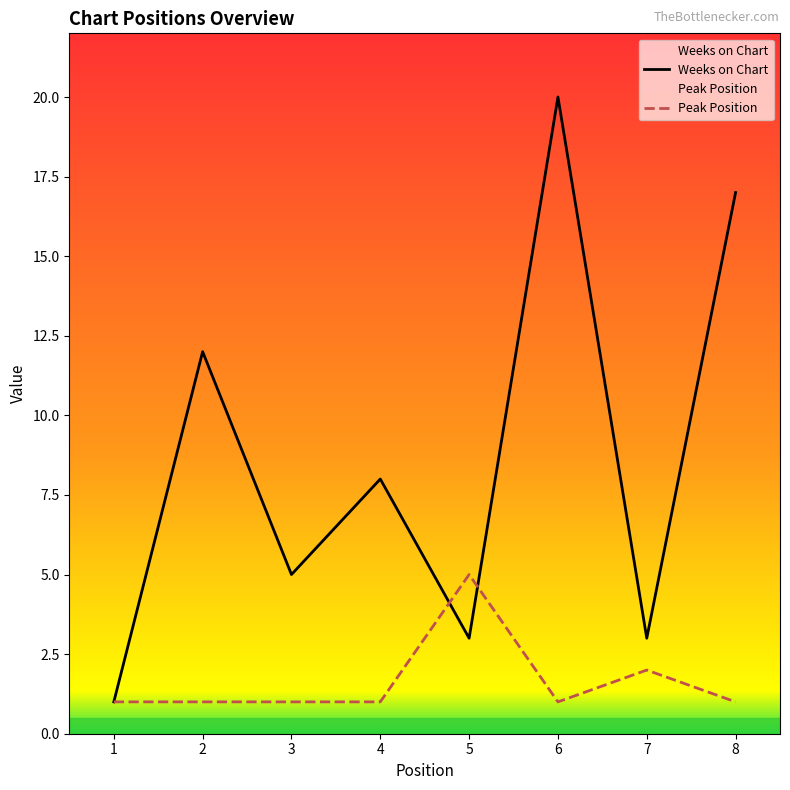

Reading left to right, transcribe all the data shown in this chart.

Weeks on Chart: 1=1	2=12	3=5	4=8	5=3	6=20	7=3	8=17
Peak Position: 1=1	2=1	3=1	4=1	5=5	6=1	7=2	8=1